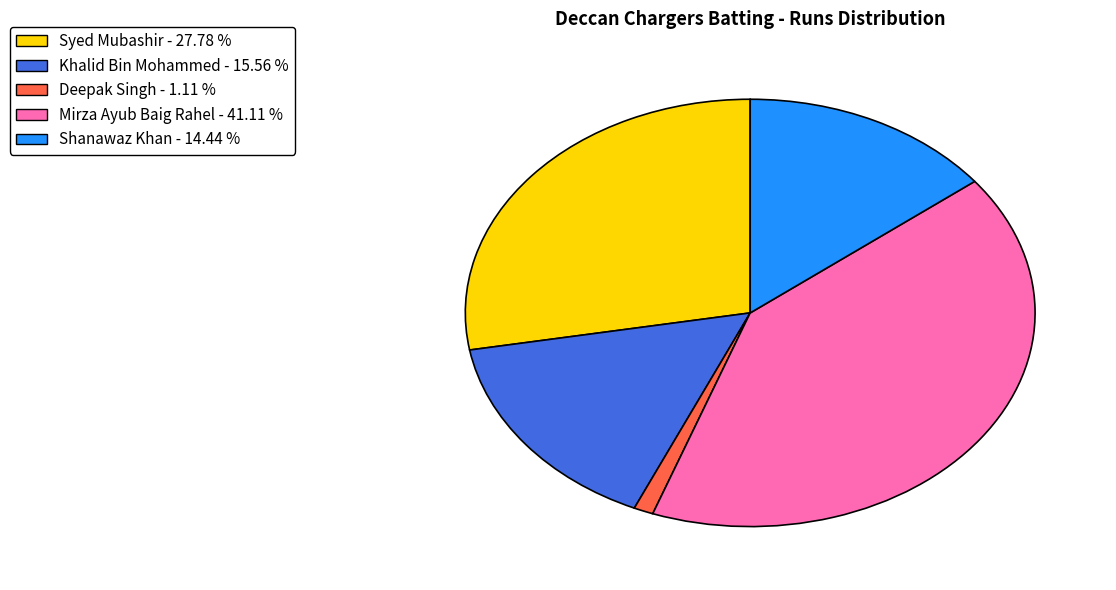

How many segments does this pie chart have?

5